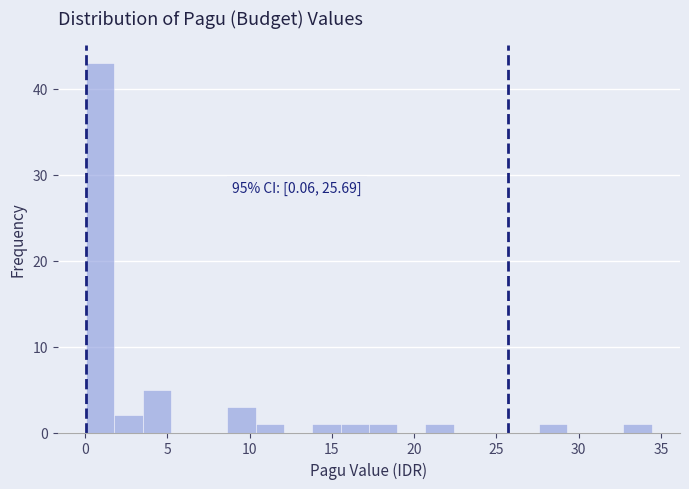

Read against the x-axis, roughly where is the centre of the tallest bar?

1.0